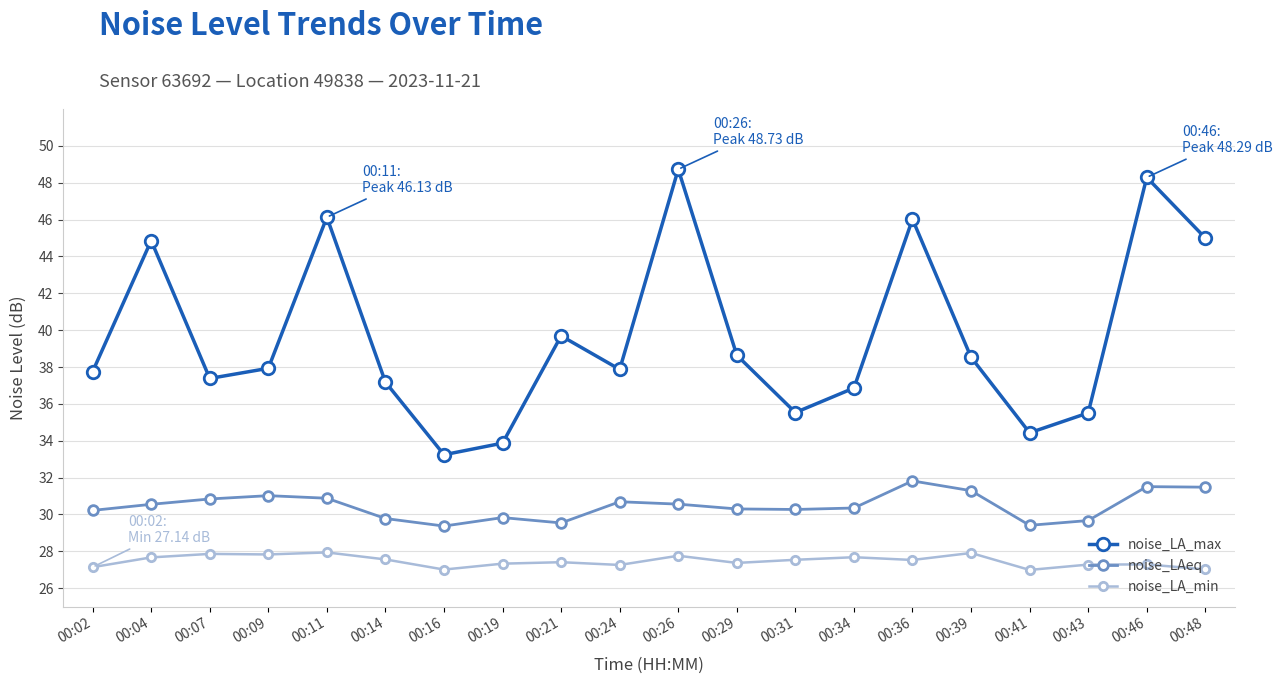

What is the difference between the maximum and minimum values in the noise_LA_max series?

15.5